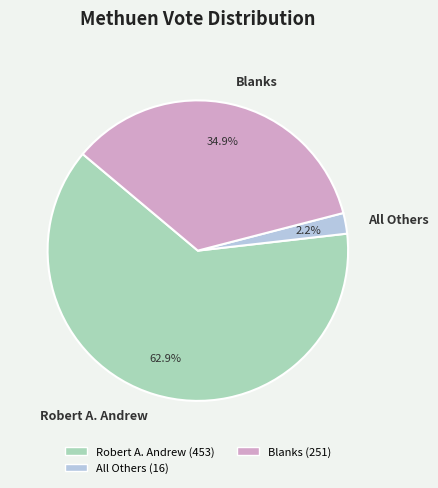

Is the sum of Robert A. Andrew and Blanks greater than half?

Yes